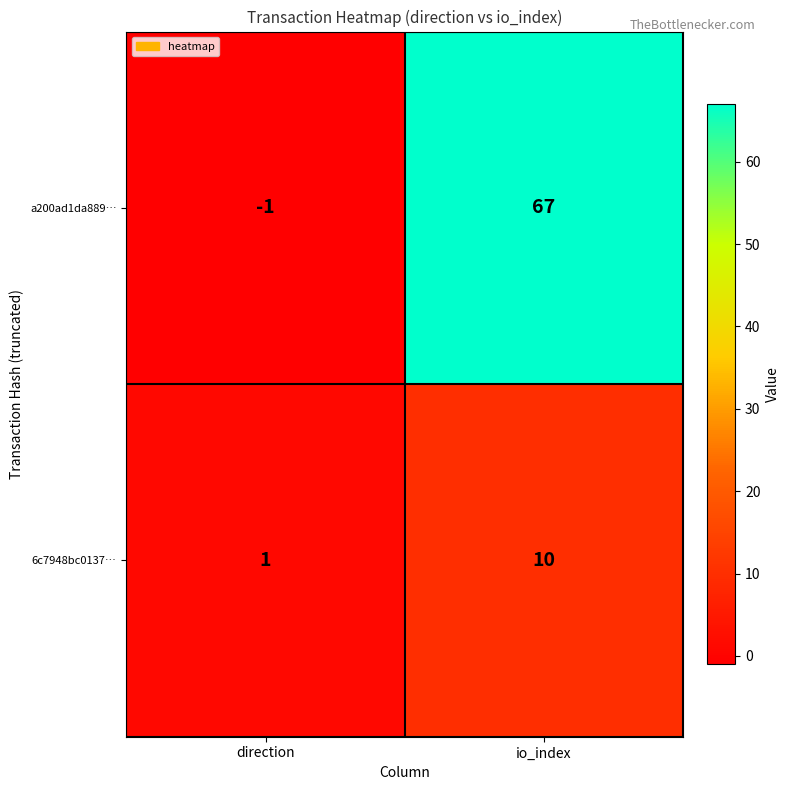

How many values in a200ad1da889… are below zero?

1